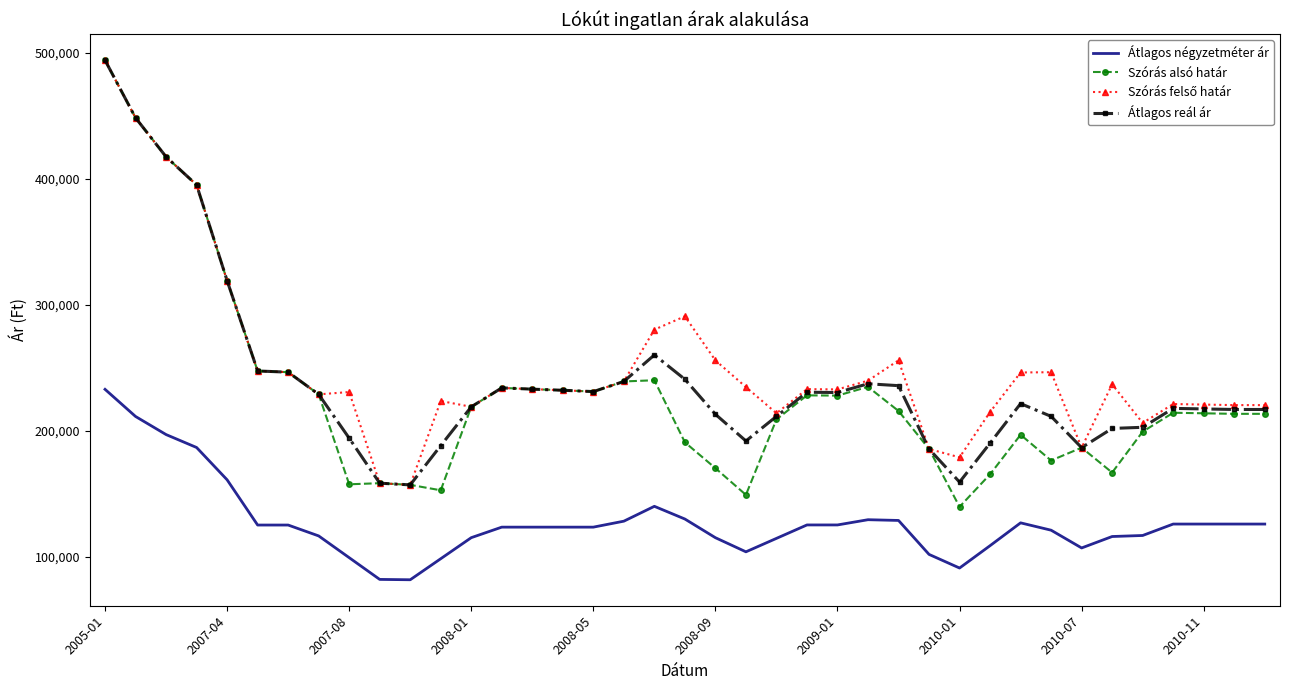

Which series has the widest spread of values?

Szórás alsó határ